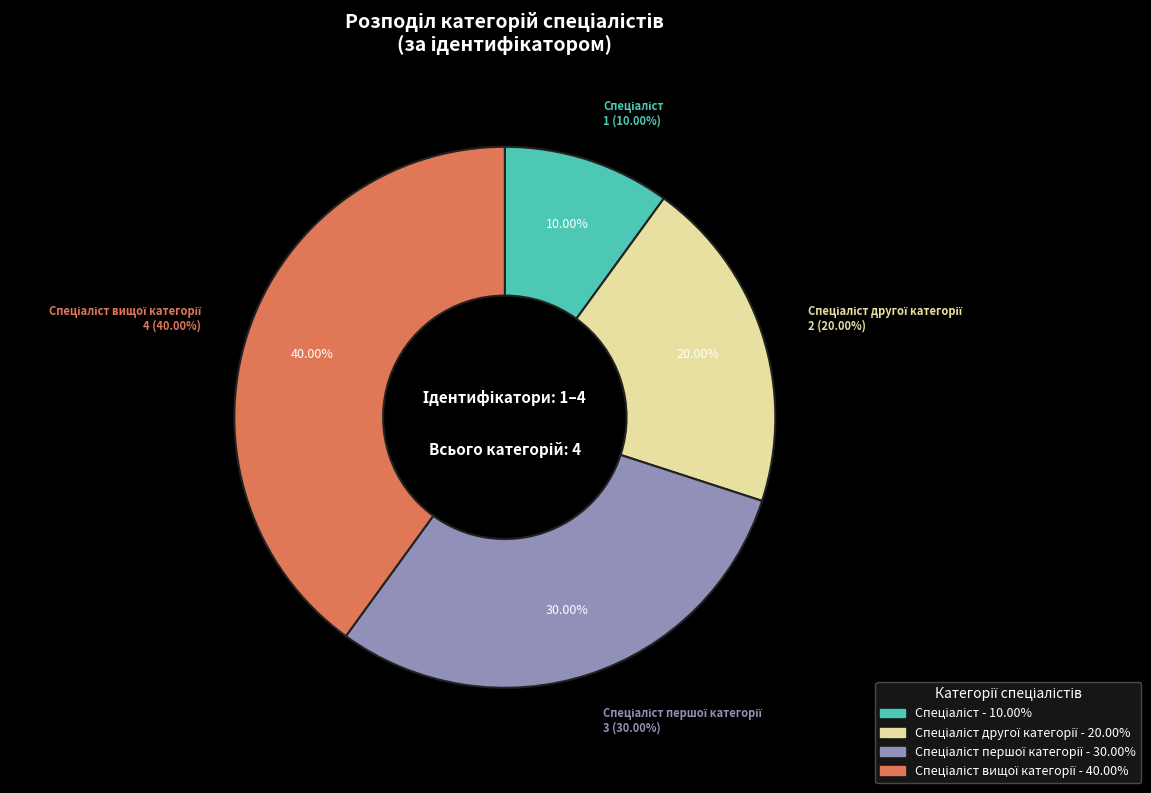

Rank the categories by value from lowest to highest.

Спеціаліст, Спеціаліст другої категорії, Спеціаліст першої категорії, Спеціаліст вищої категорії